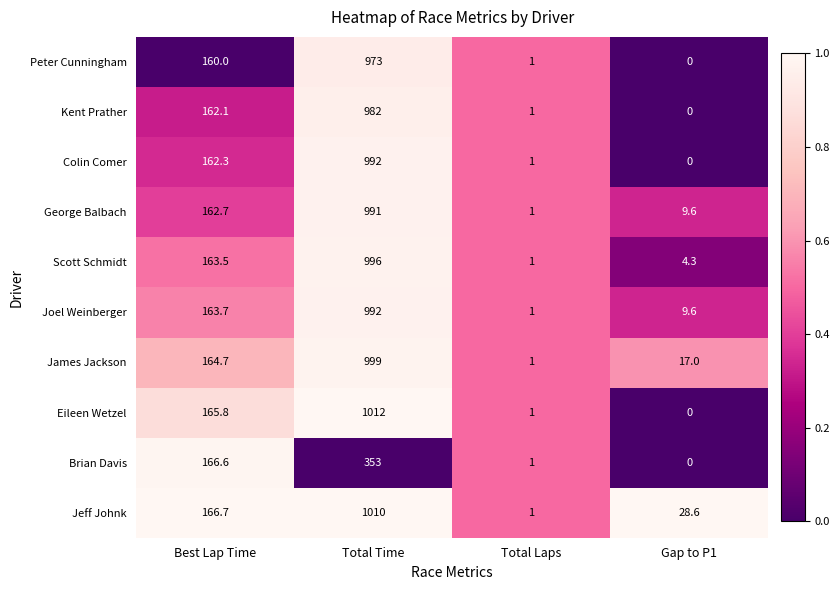

Rank the categories by Scott Schmidt value from lowest to highest.

Total Laps, Gap to P1, Best Lap Time, Total Time